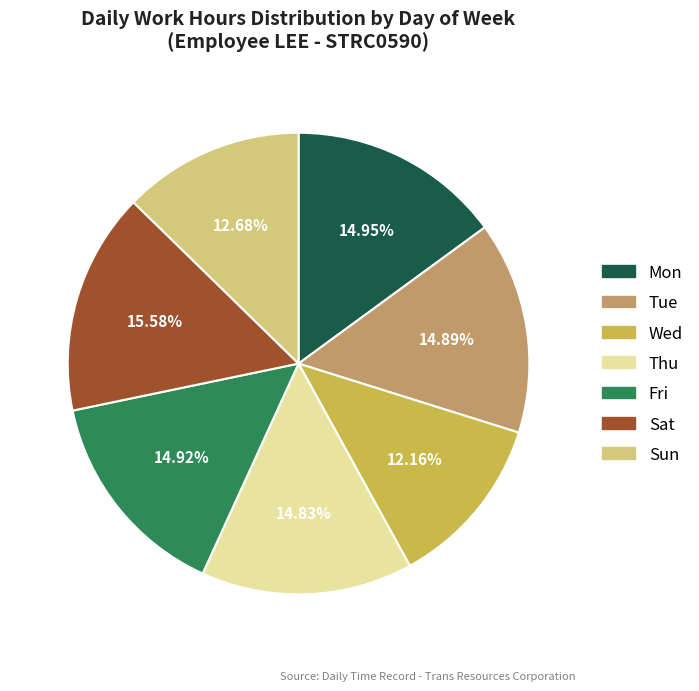

Is there any slice that represents more than half of the pie?

No